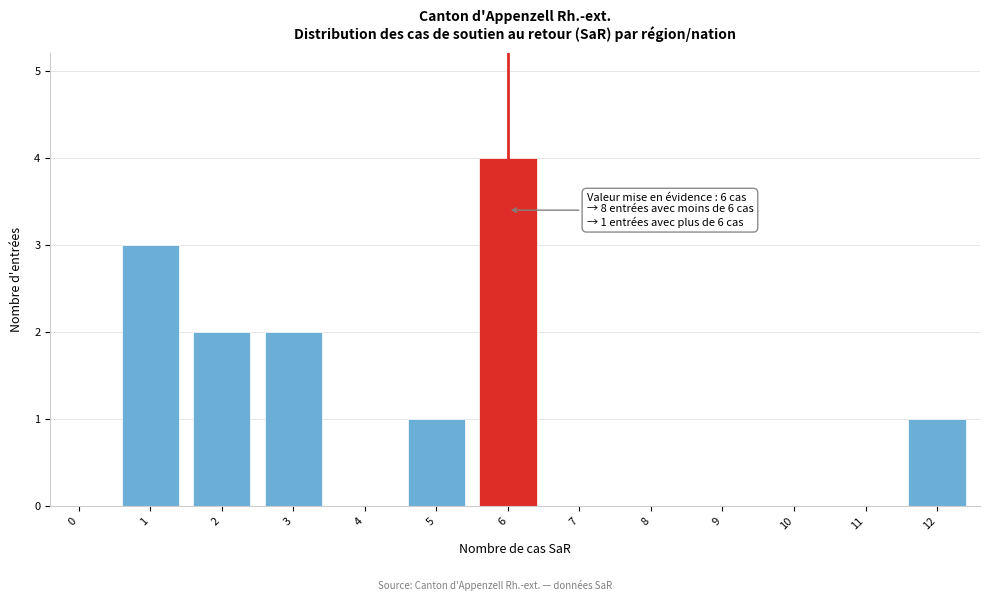

Reading left to right, what are all the values shown in this chart?

0=0	1=3	2=2	3=2	4=0	5=1	6=4	7=0	8=0	9=0	10=0	11=0	12=1